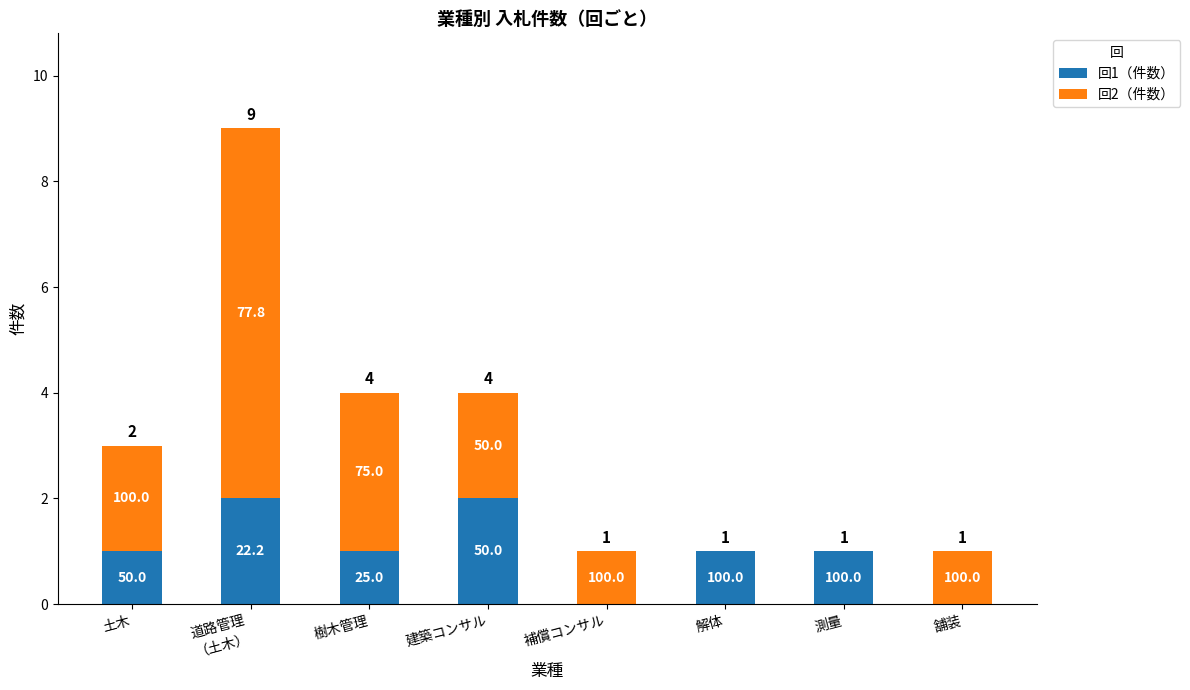

Rank the series at 補償コンサル from highest to lowest value.

回2（件数）, 回1（件数）